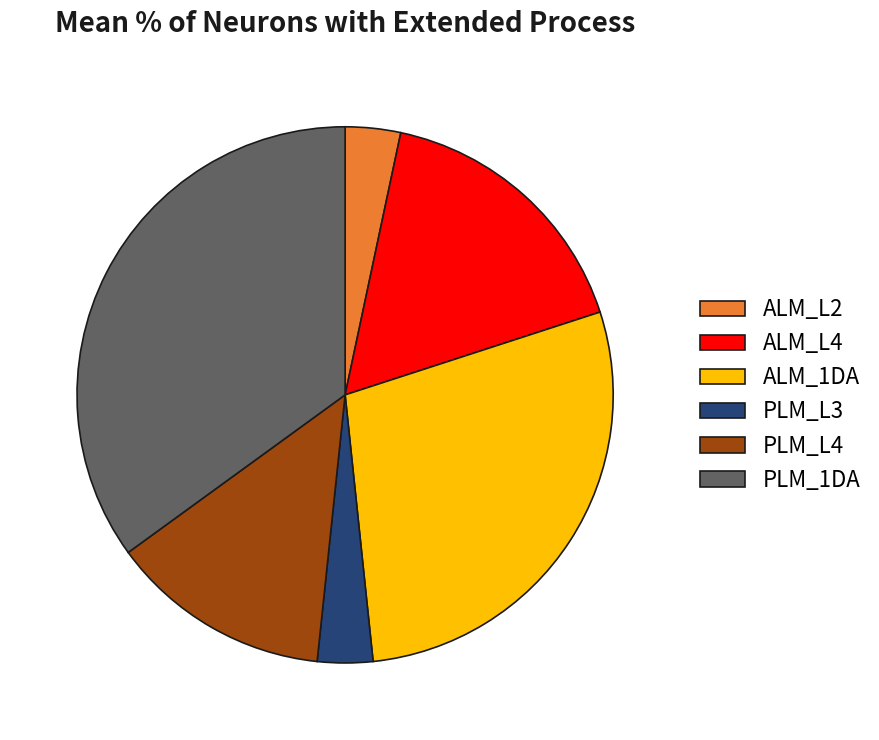

Approximately how many times larger is the value at PLM_1DA compared to PLM_L4?

2.6